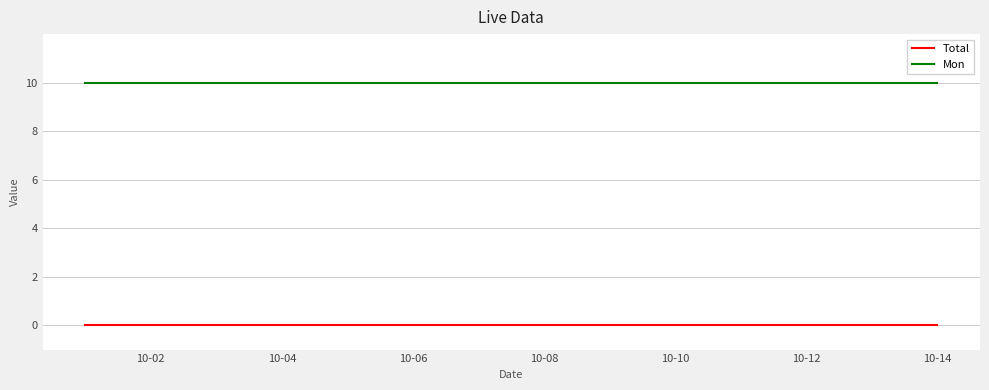

Rank the series by their maximum value, from lowest to highest.

Total, Mon